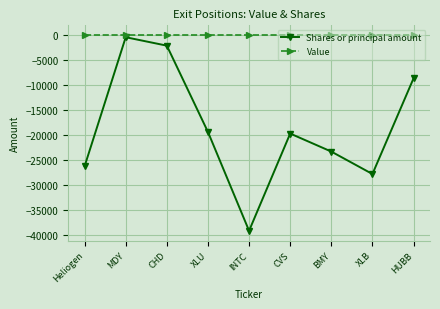

True or false: Value and Shares or principal amount intersect in this chart.

False